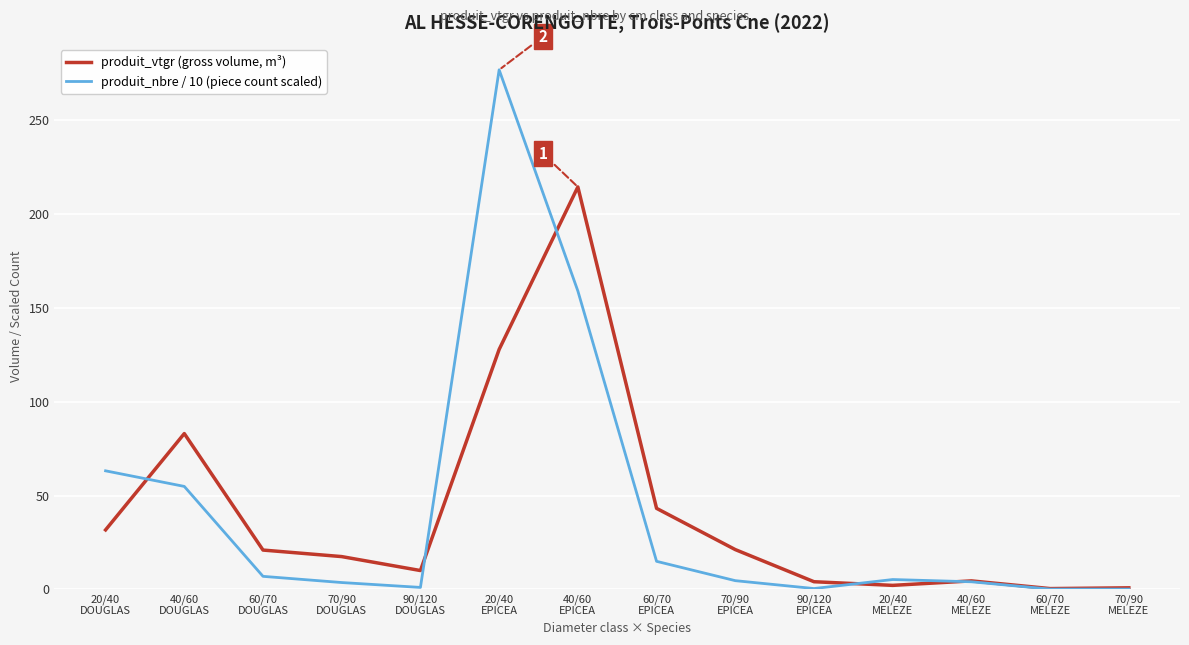

At how many categories does at least one series exceed 86?

2